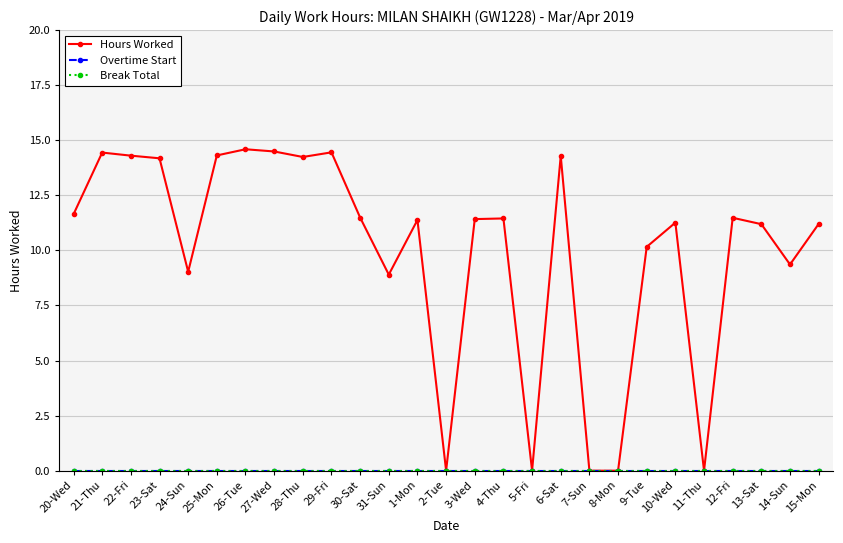

What is the total value across all series at 25-Mon?

14.3